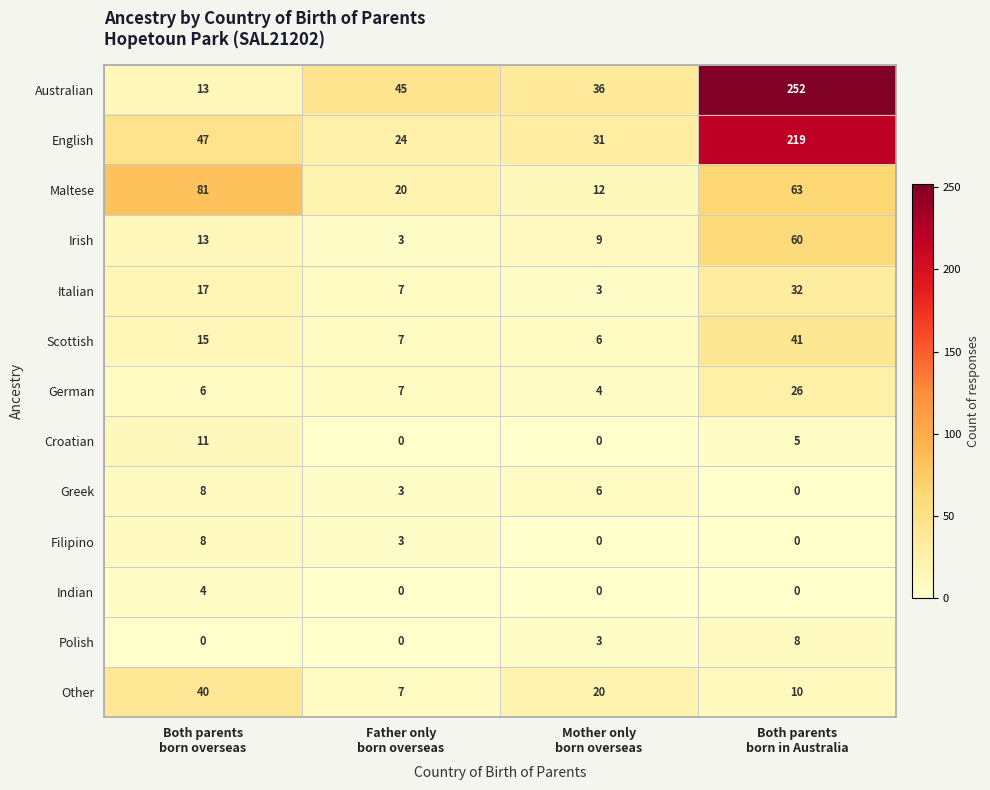

What is the maximum value for Indian?

4